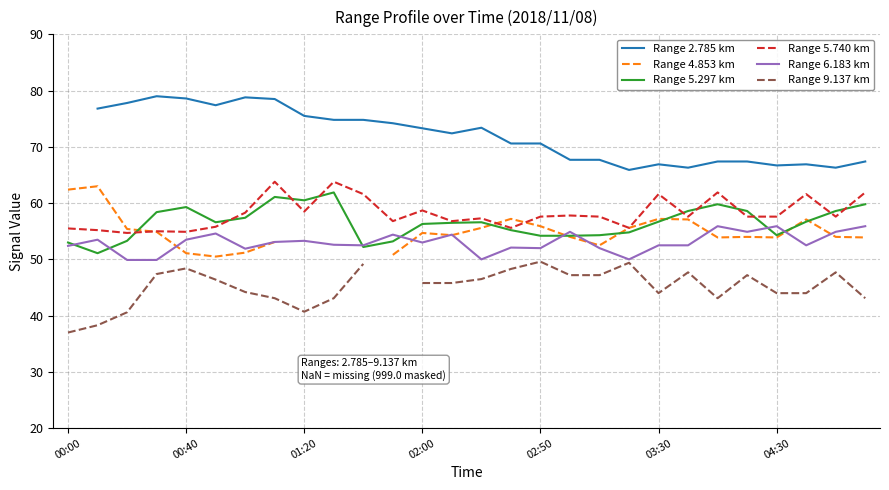

What is the highest value of the Range 5.740 km series?

63.8